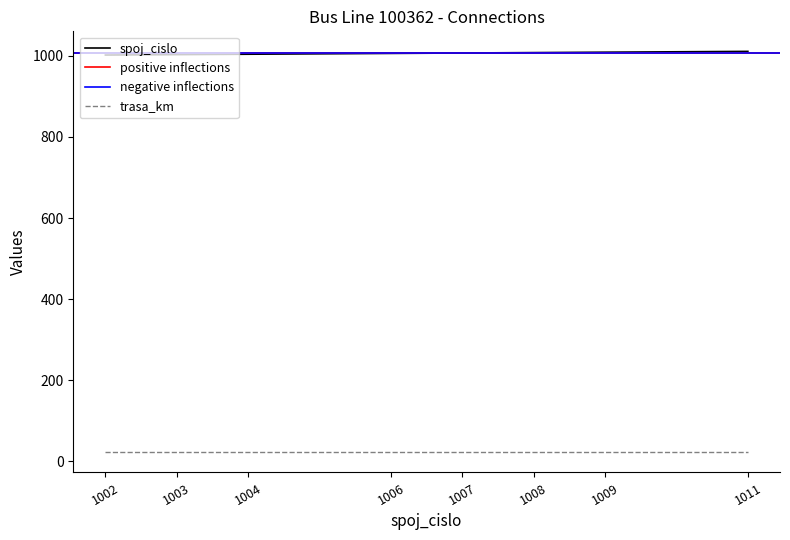

Does the chart have visible grid lines?

No